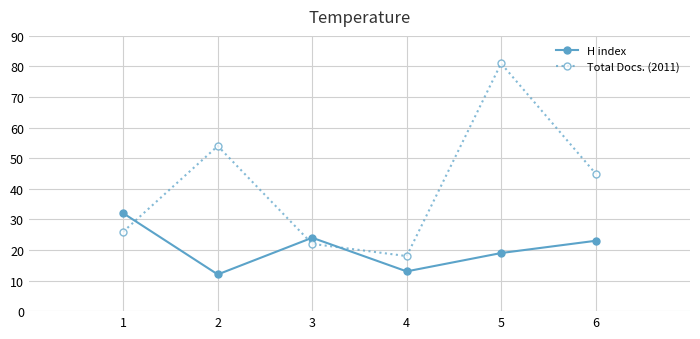

At which label does H index first exceed 23?

1